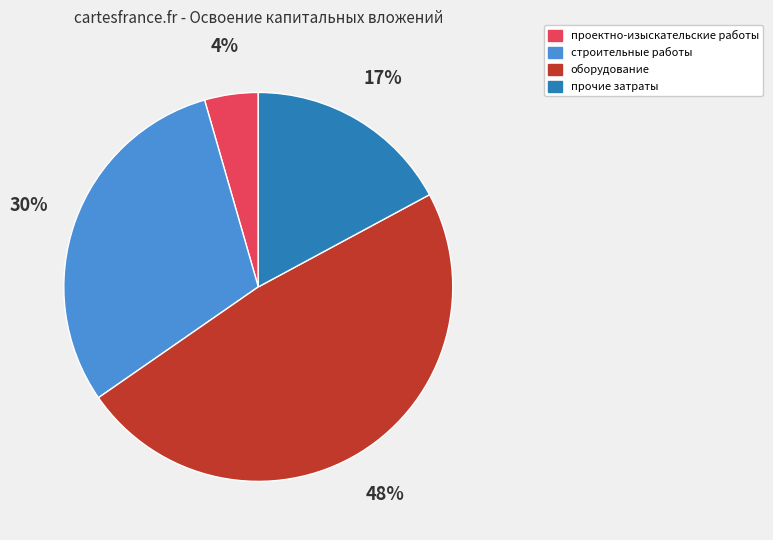

What is the smallest slice in the pie chart?

проектно-изыскательские работы